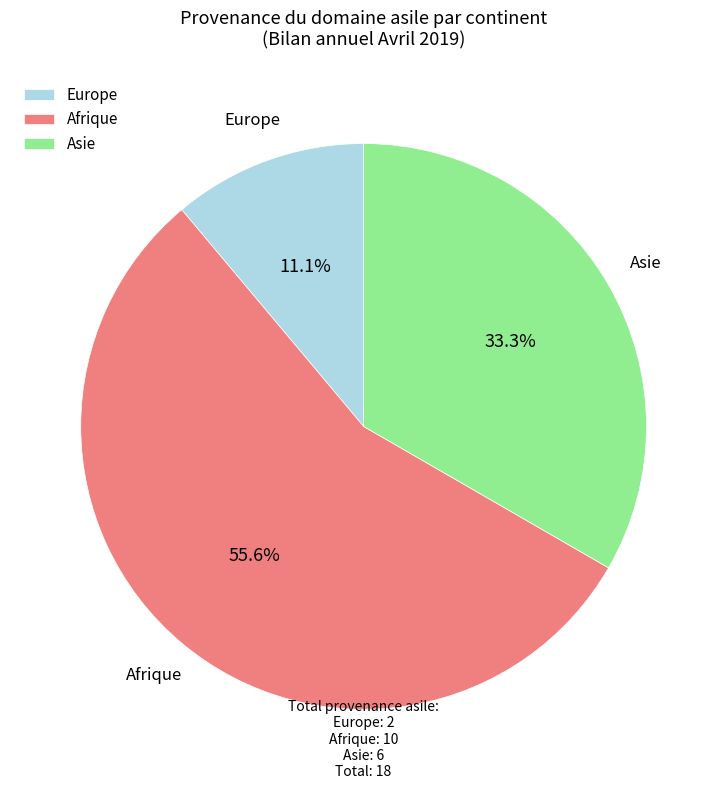

Count the number of slices in the pie.

3